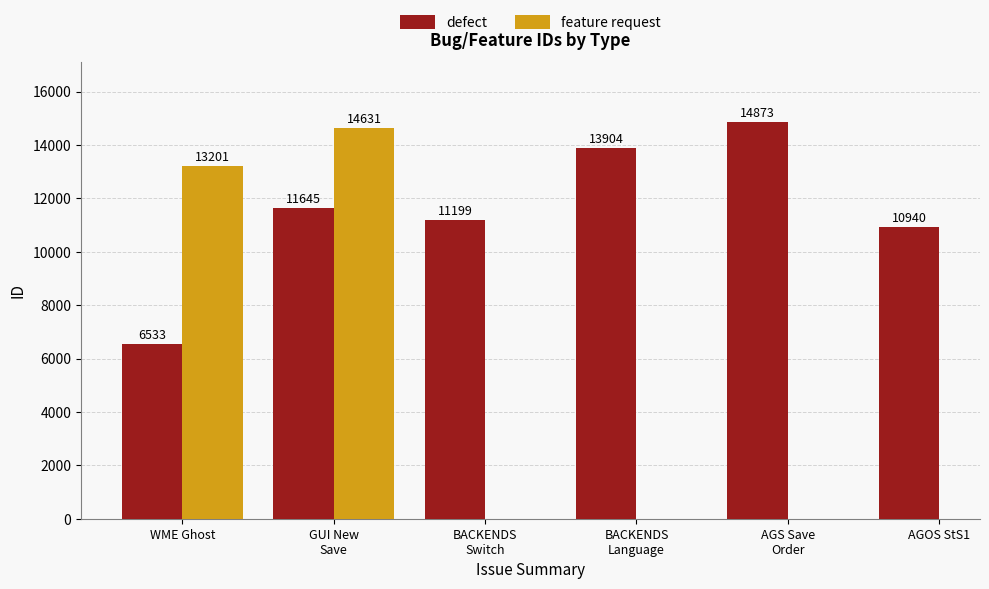

Is it true that the value at AGOS StS1 is 10940?

True